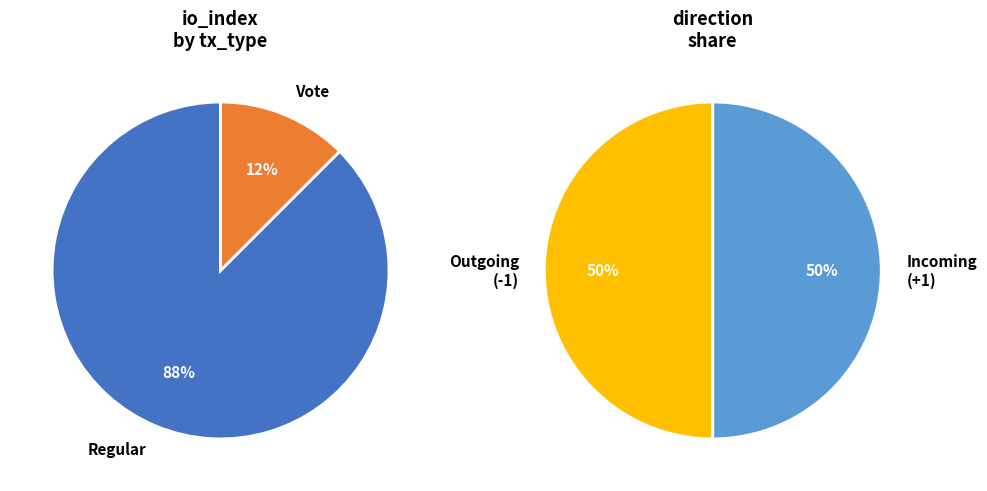

Which slice is the largest?

Regular